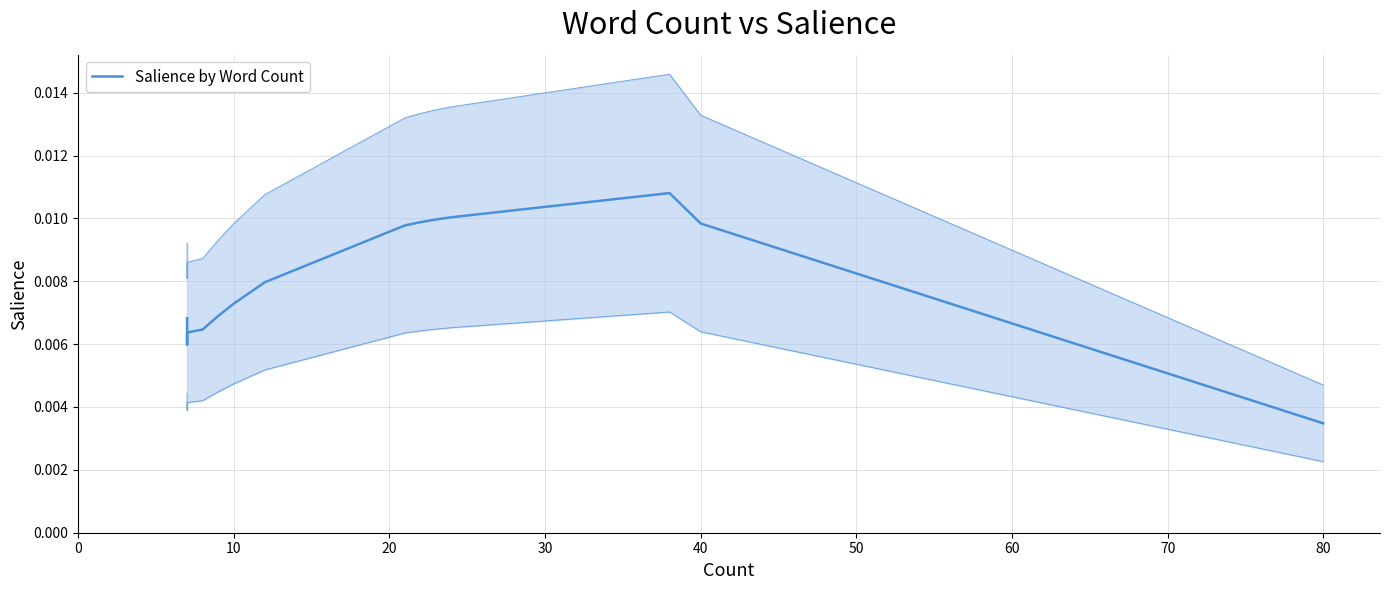

How many interior local valleys (lower than both neighbors) does the data have?

1